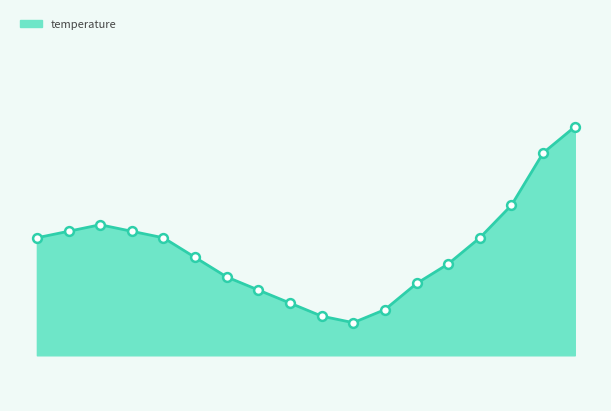

Does the chart have visible grid lines?

No